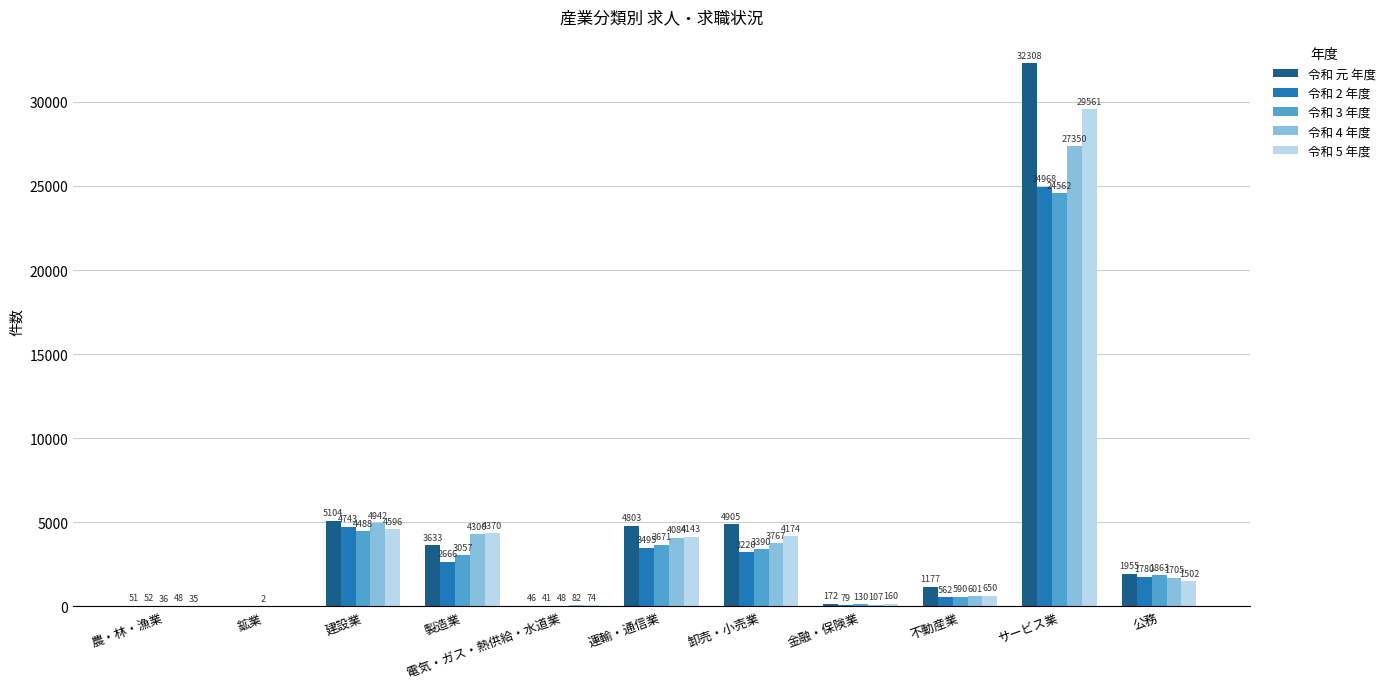

Is the value of 令和 3 年度 at 農・林・漁業 greater than the value of 令和 2 年度 at 卸売・小売業?

No